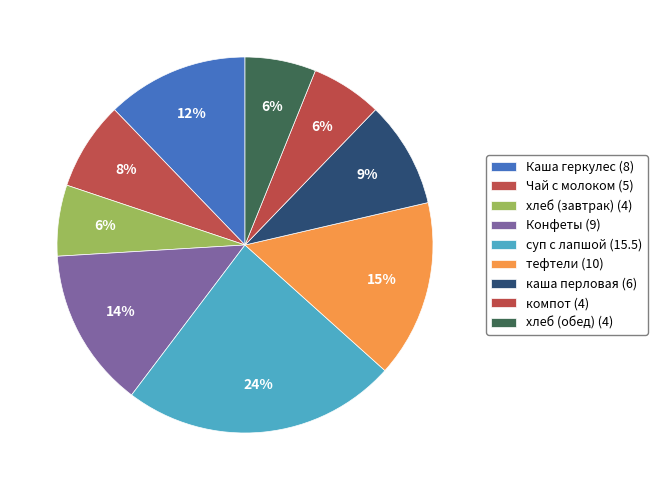

Is it true that Конфеты is 14% of the pie?

True